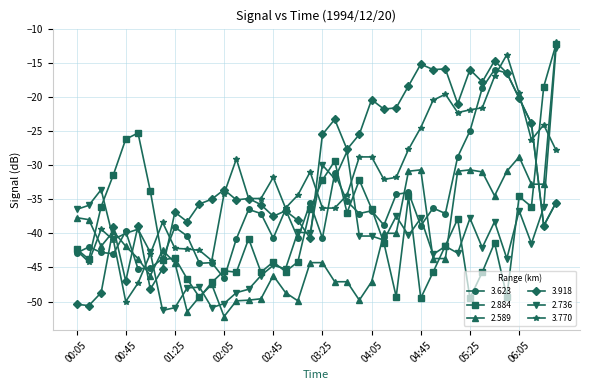

What is the difference between the maximum and minimum values in the 2.736 series?

38.5